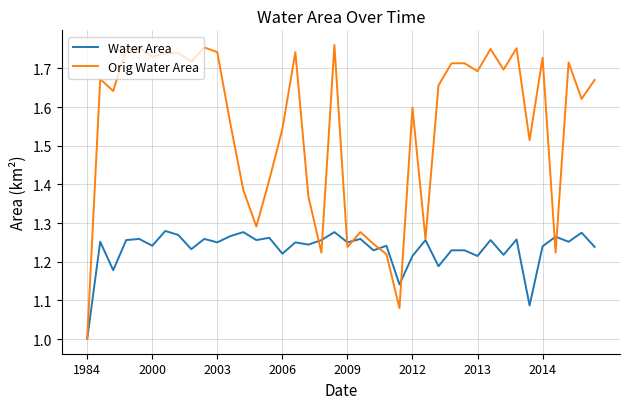

Which series has the widest spread of values?

Orig Water Area